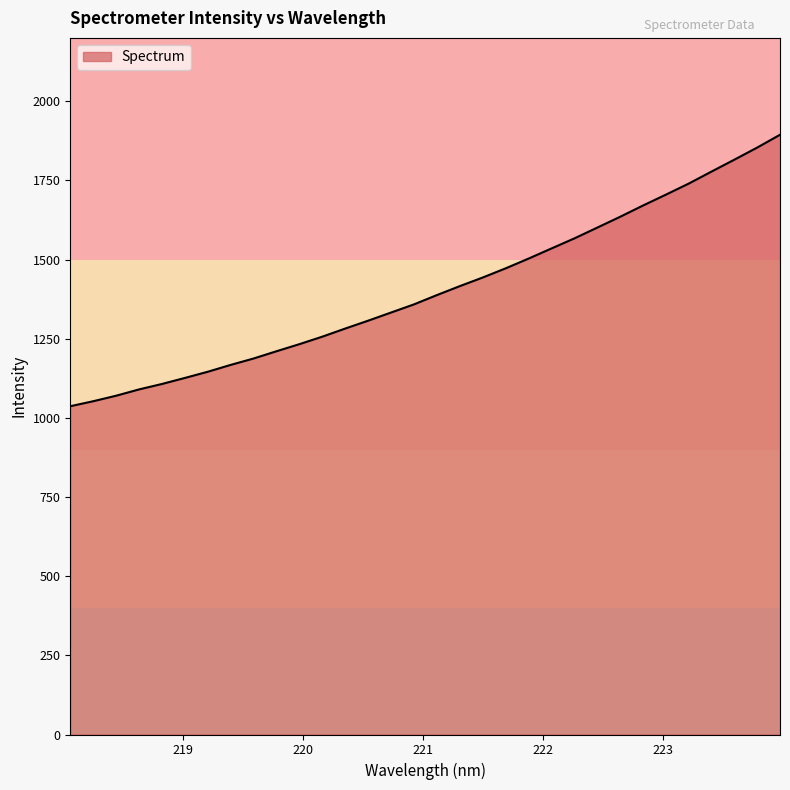

What is the maximum value shown in the chart?

1894.1